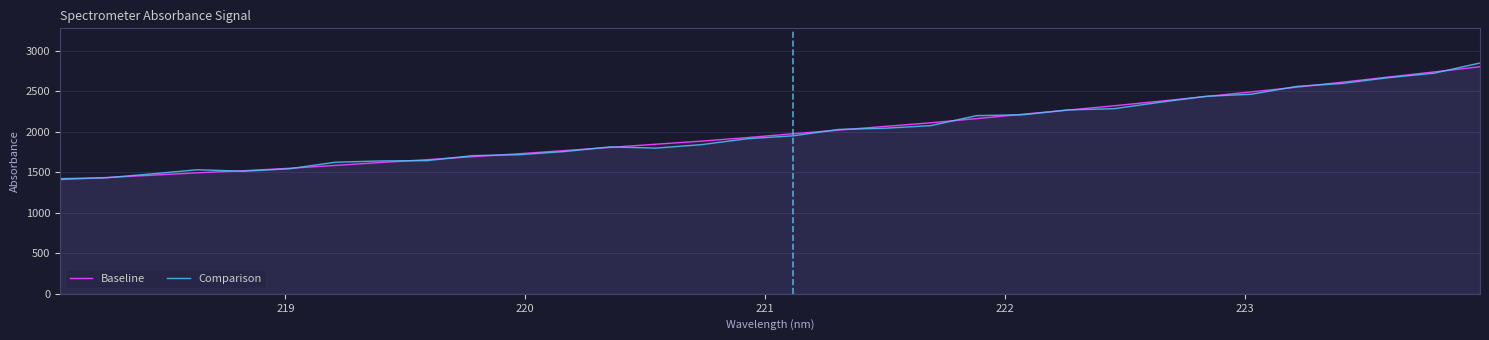

What is the difference between the maximum and minimum values in the Baseline series?

1395.1